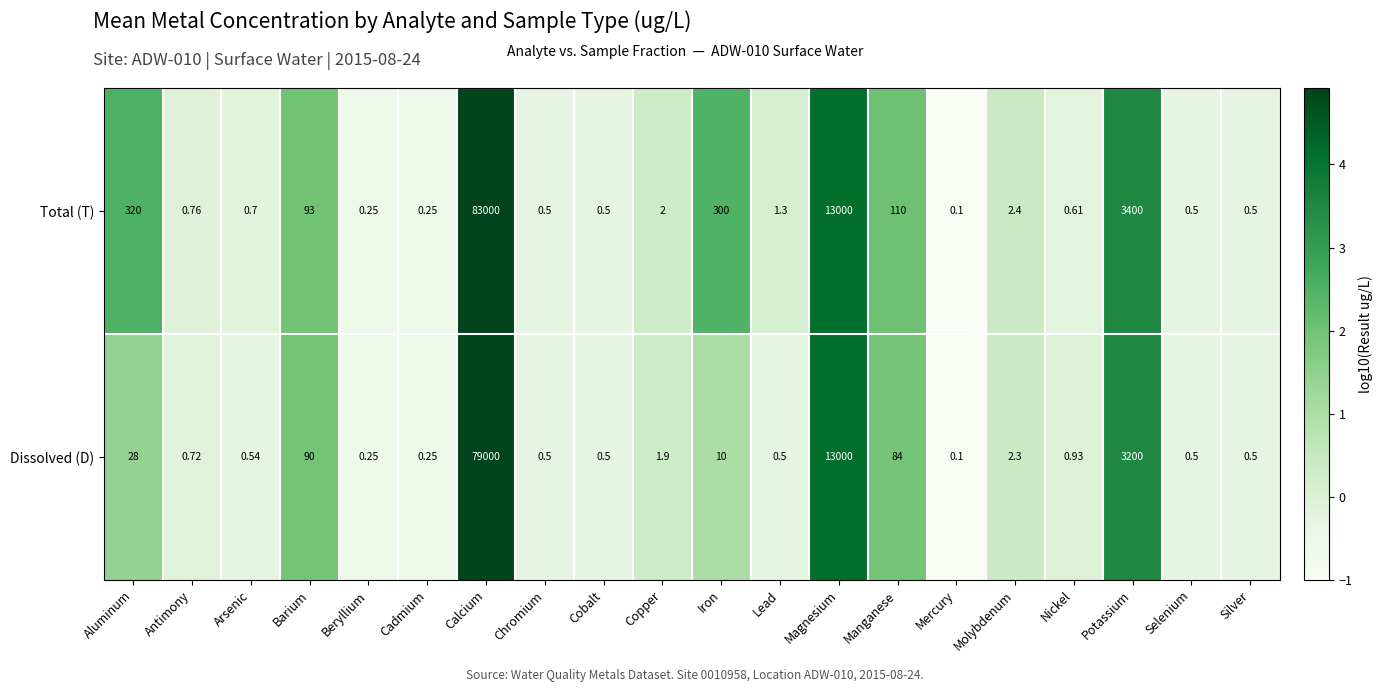

At which category is the sum across all series the highest?

Calcium